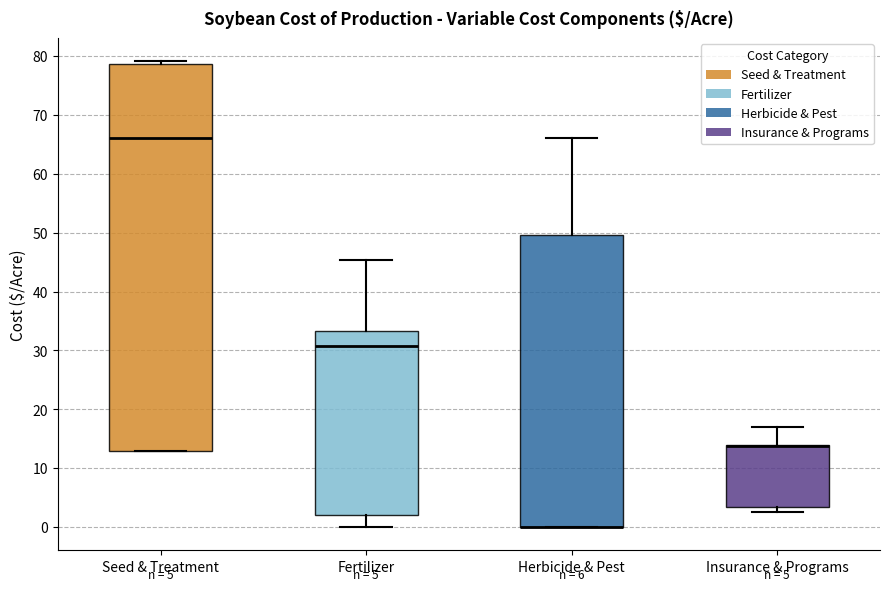

Comparing the boxes themselves (not the whiskers), which one is the tallest?

Seed & Treatment